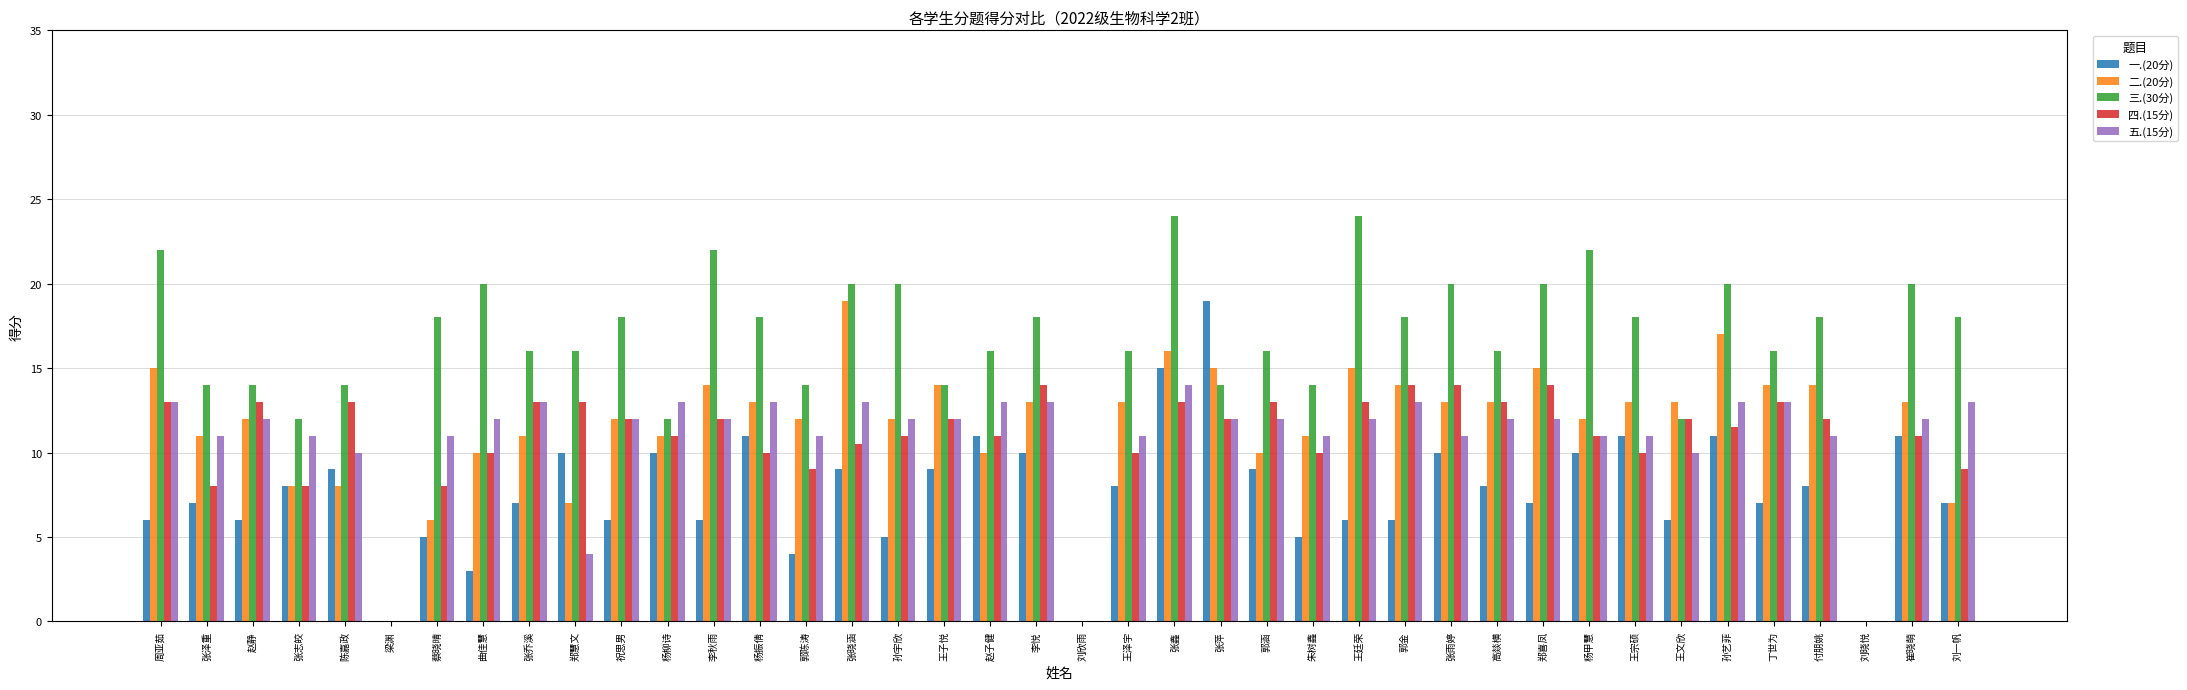

Which category has the highest value in the 二.(20分) series?

张晓涵